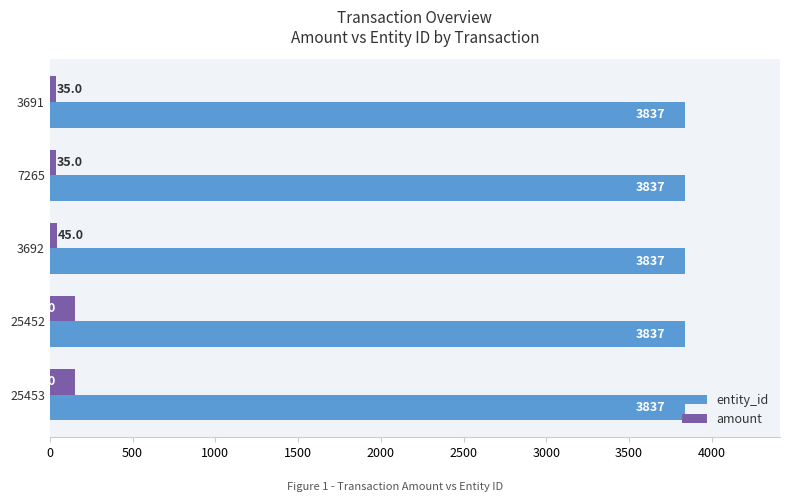

Count the number of categories in the chart.

5